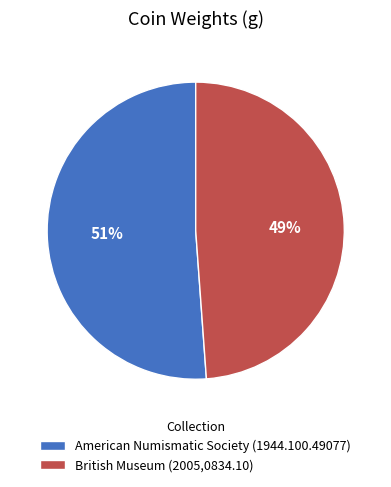

True or false: British Museum (2005,0834.10) accounts for 49% of the total.

True